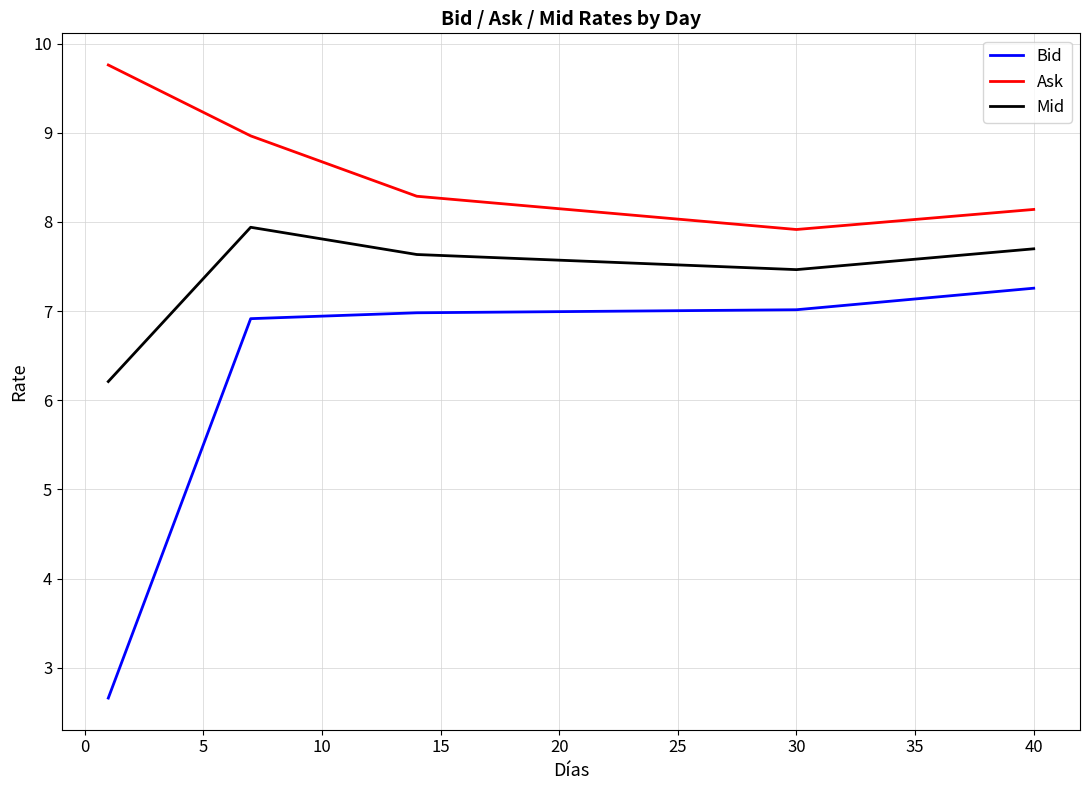

True or false: Ask and Bid cross at least once.

False